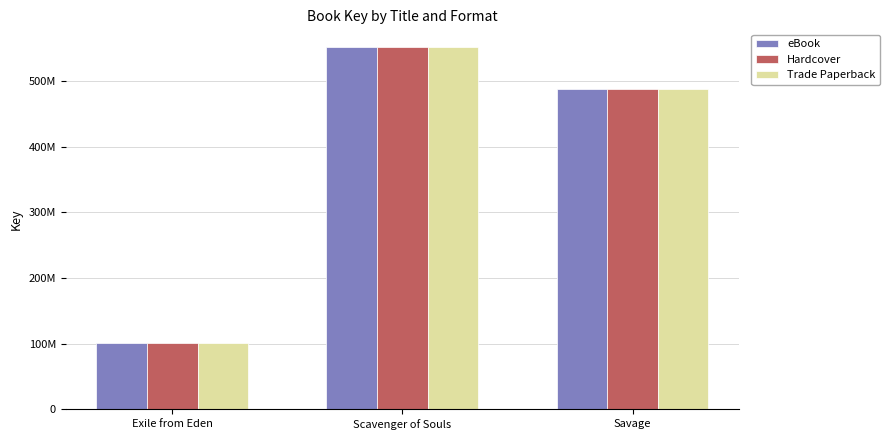

What is the label of the 3rd bar from the left?

Savage